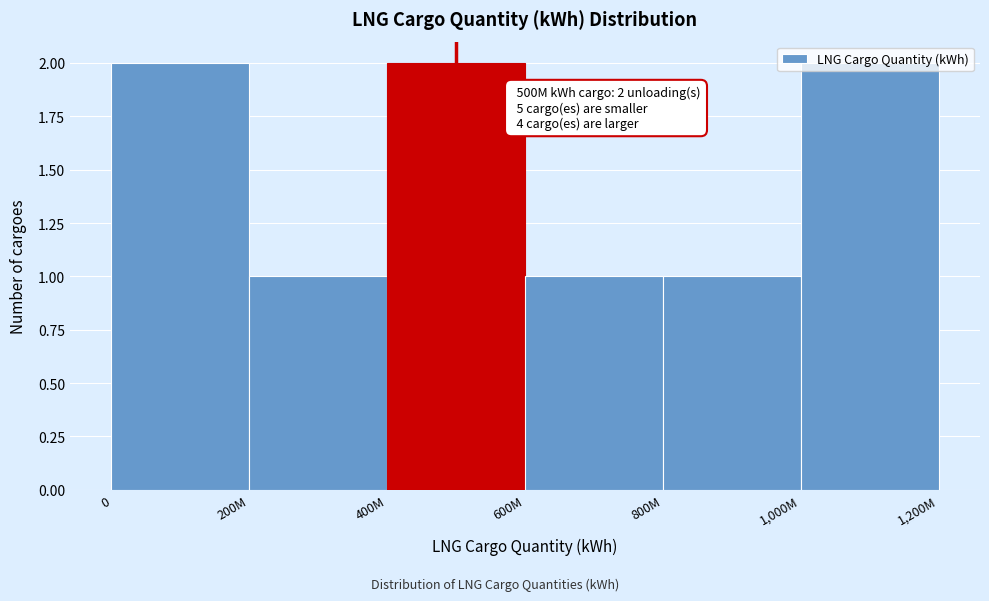

Approximately how many times larger is the value at 600M compared to 200M?

1.0